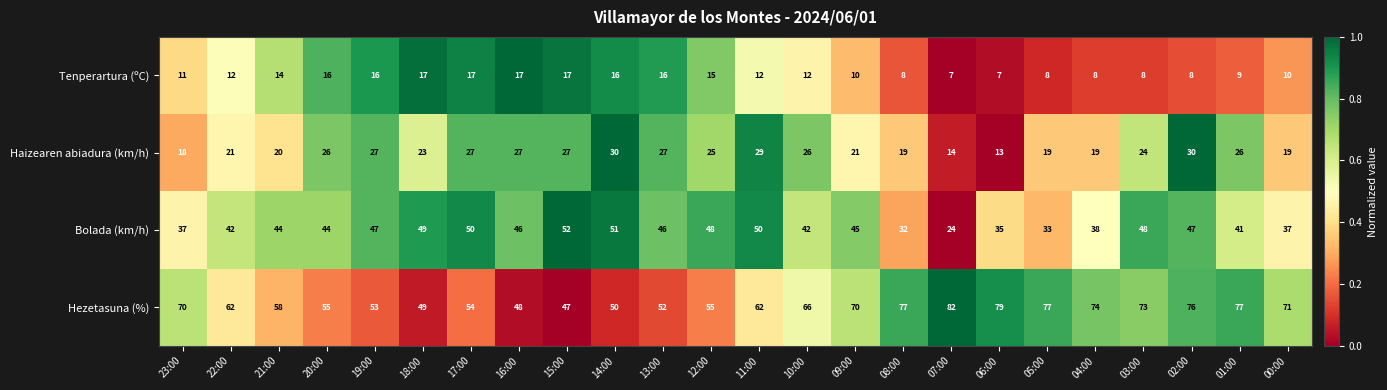

Rank the series by their maximum value, from lowest to highest.

Tenperartura (ºC), Haizearen abiadura (km/h), Bolada (km/h), Hezetasuna (%)